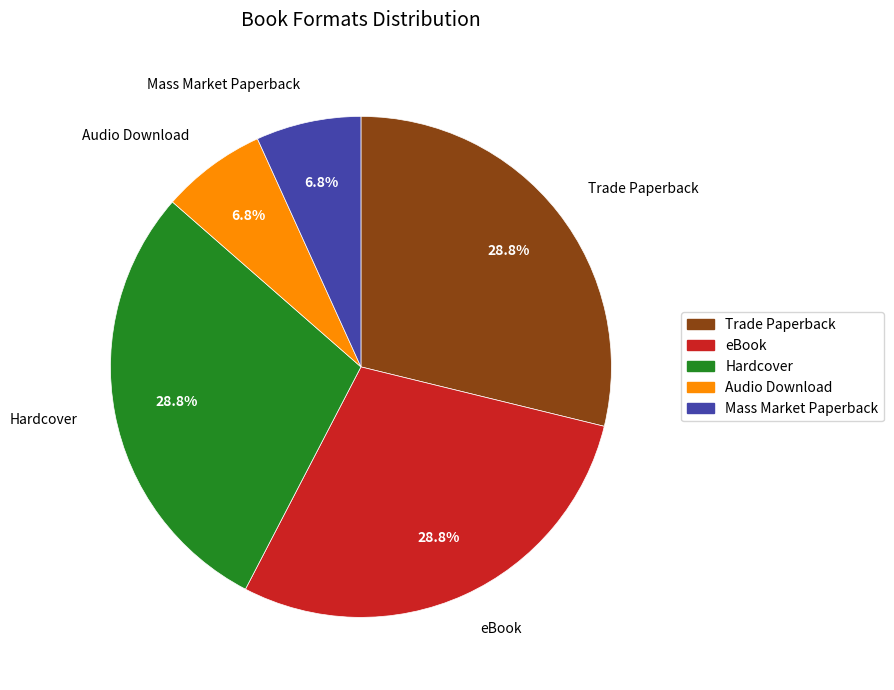

Is there a majority slice in this chart?

No